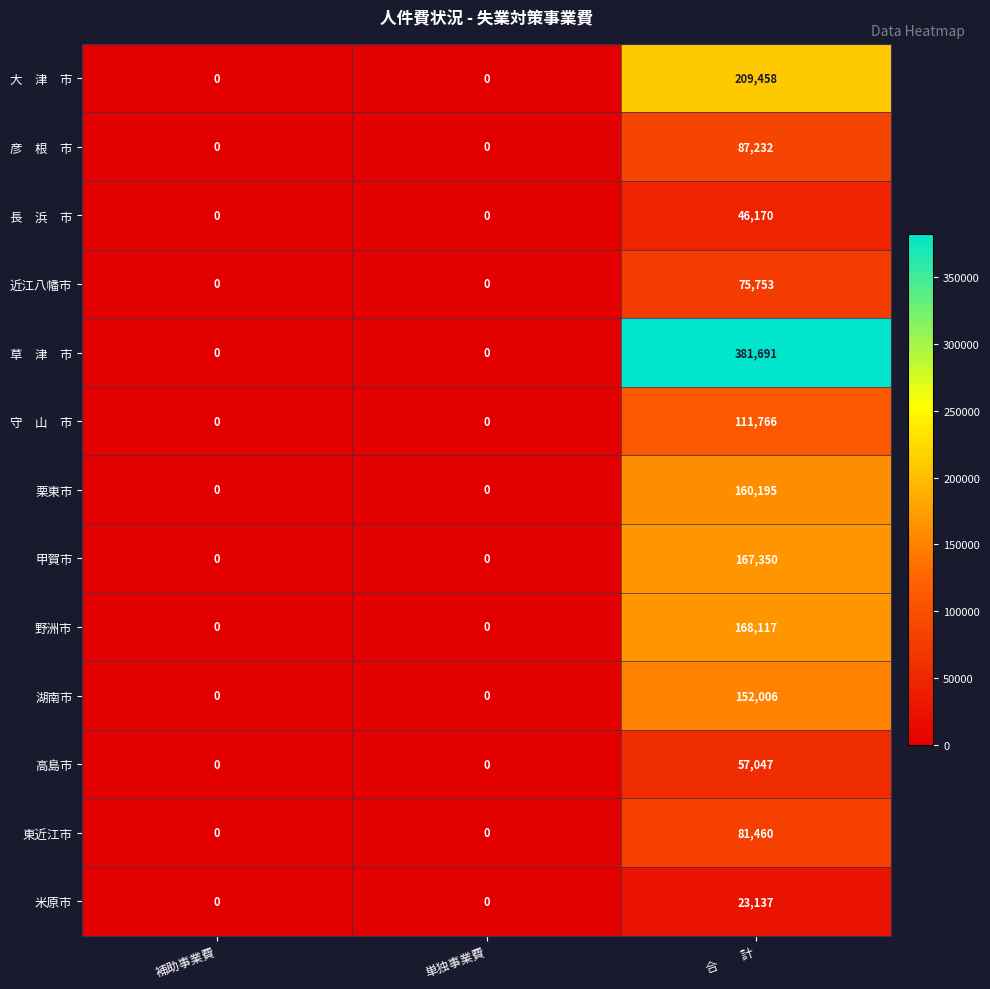

The 米原市 series shows 23137 at 合　　計. True or false?

True